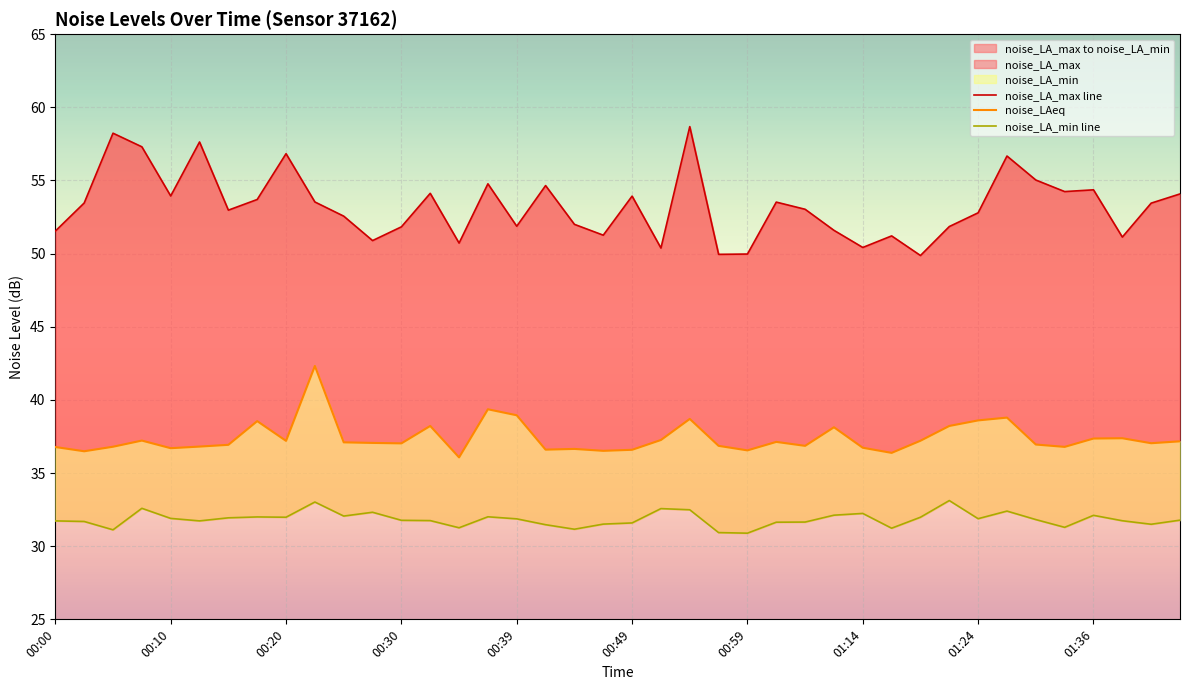

Which series has the largest range (max minus min)?

noise_LA_max line